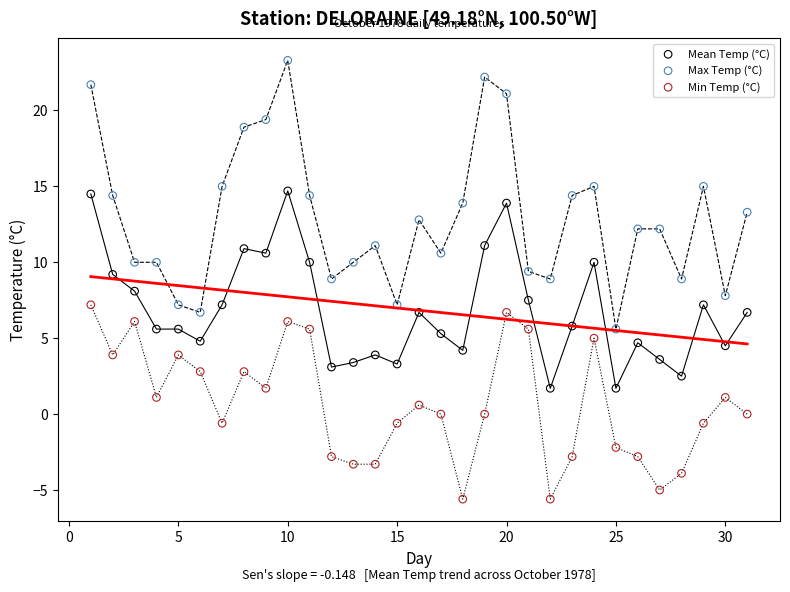

Which series contains the highest Y value?

Max Temp (°C)